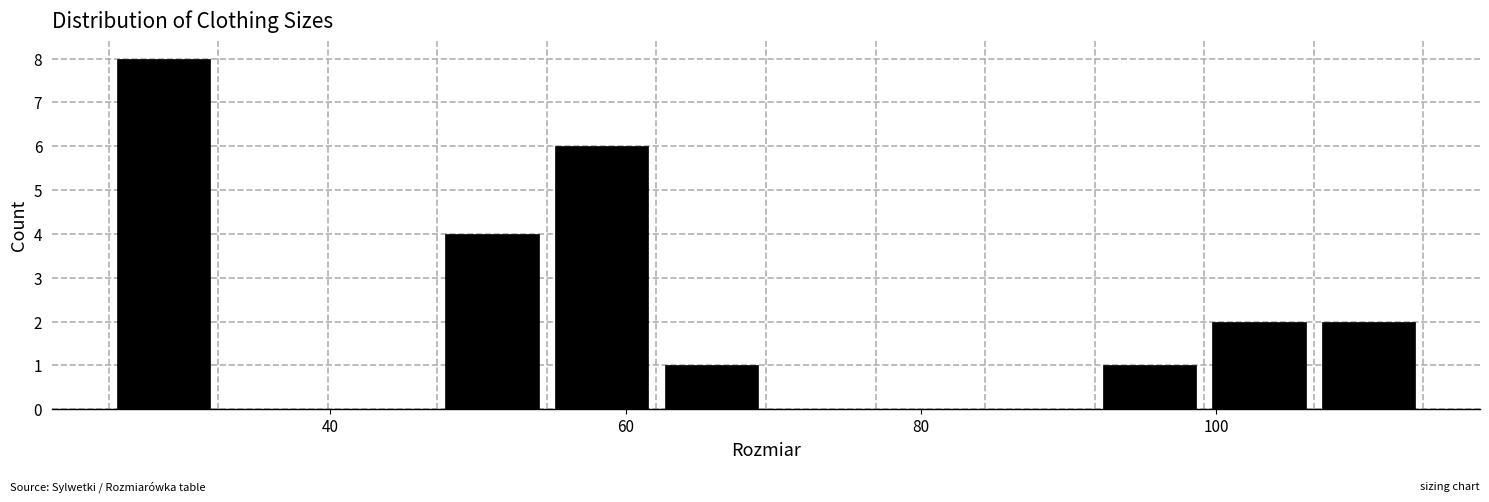

Around what value on the x-axis is the tallest bar? Give the approximate position of its centre, as read against the axis.

28